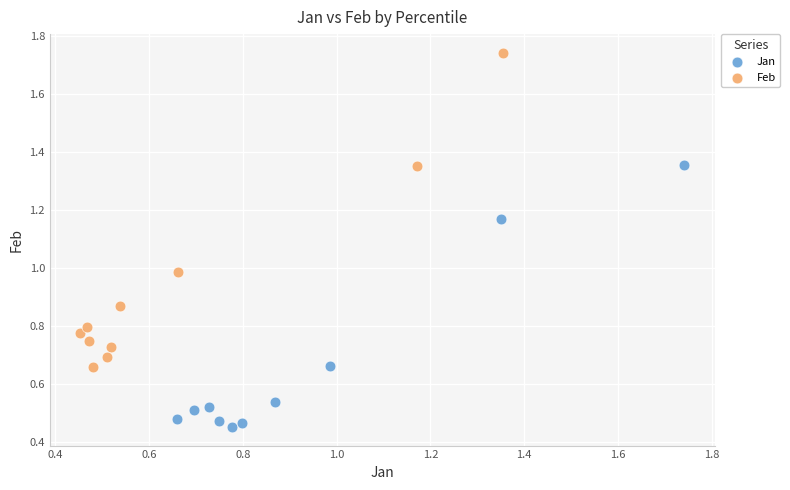

What are all the series names shown in the legend?

Jan, Feb